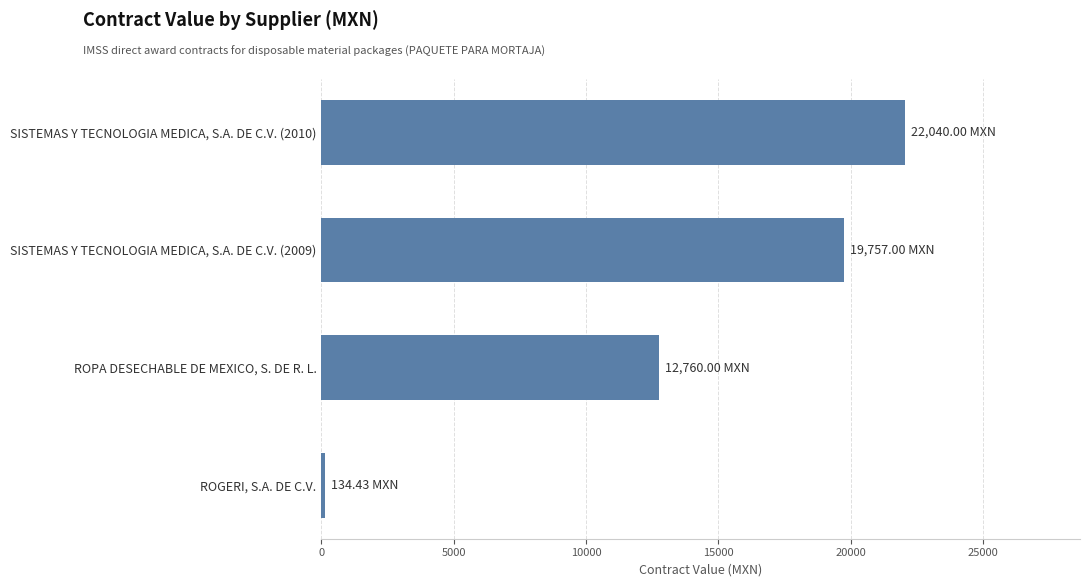

What is the difference between the second highest and minimum values?

19622.6